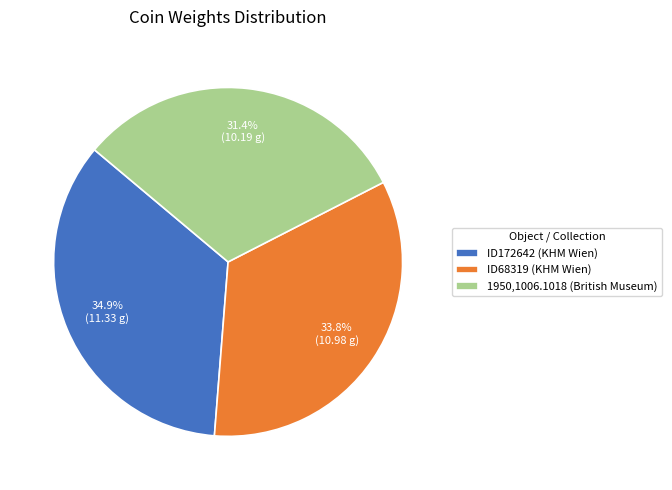

Which slice is the smallest?

1950,1006.1018 (British Museum)